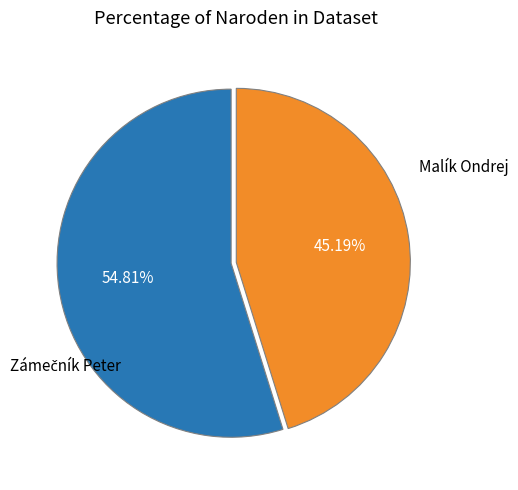

Count the number of slices in the pie.

2